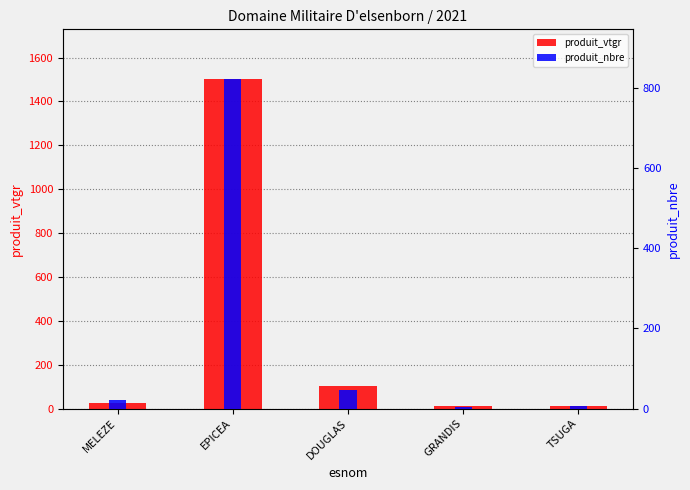

What is the smallest value displayed?

5.0